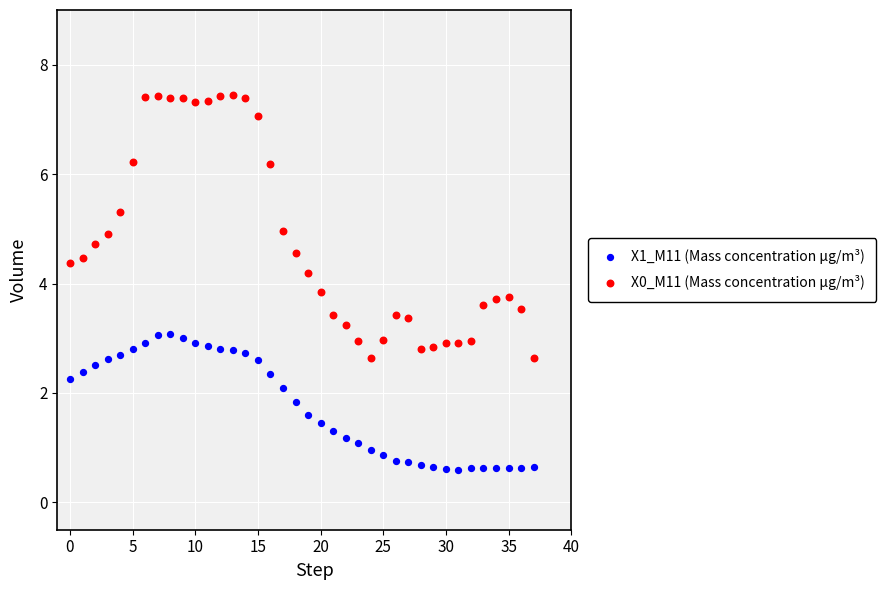

Across all data points, what is the range of Y values (max minus min)?

6.8